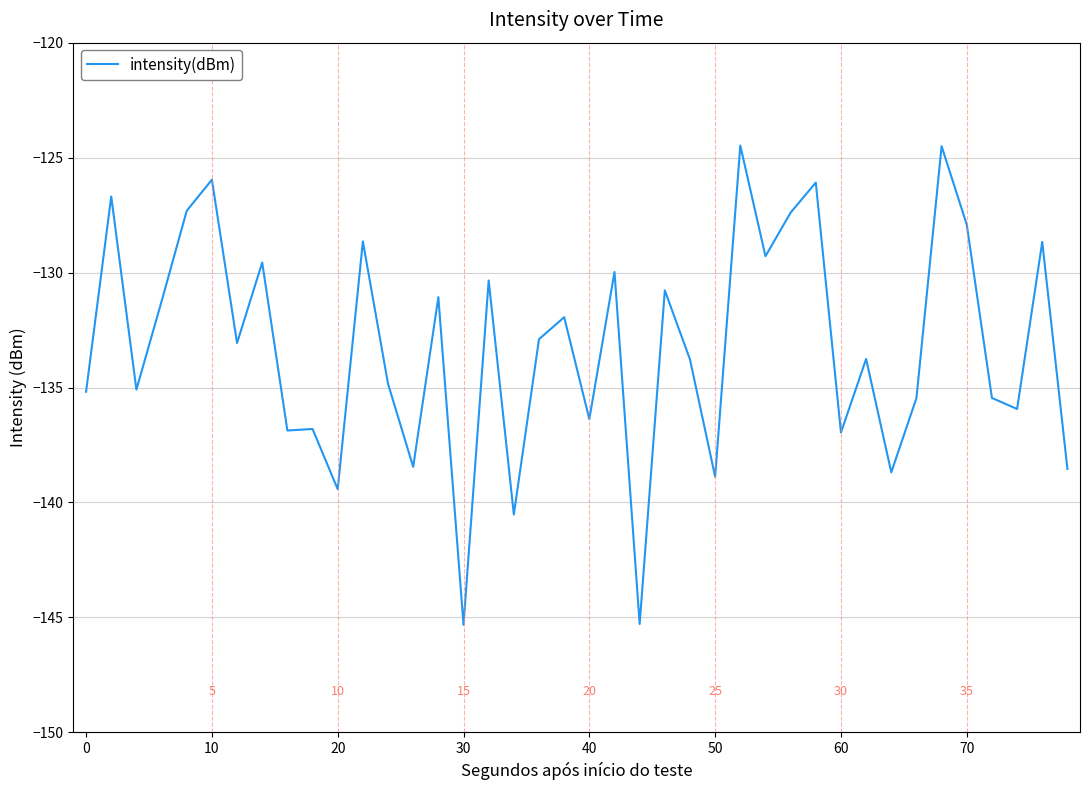

What is the maximum value shown in the chart?

-124.5